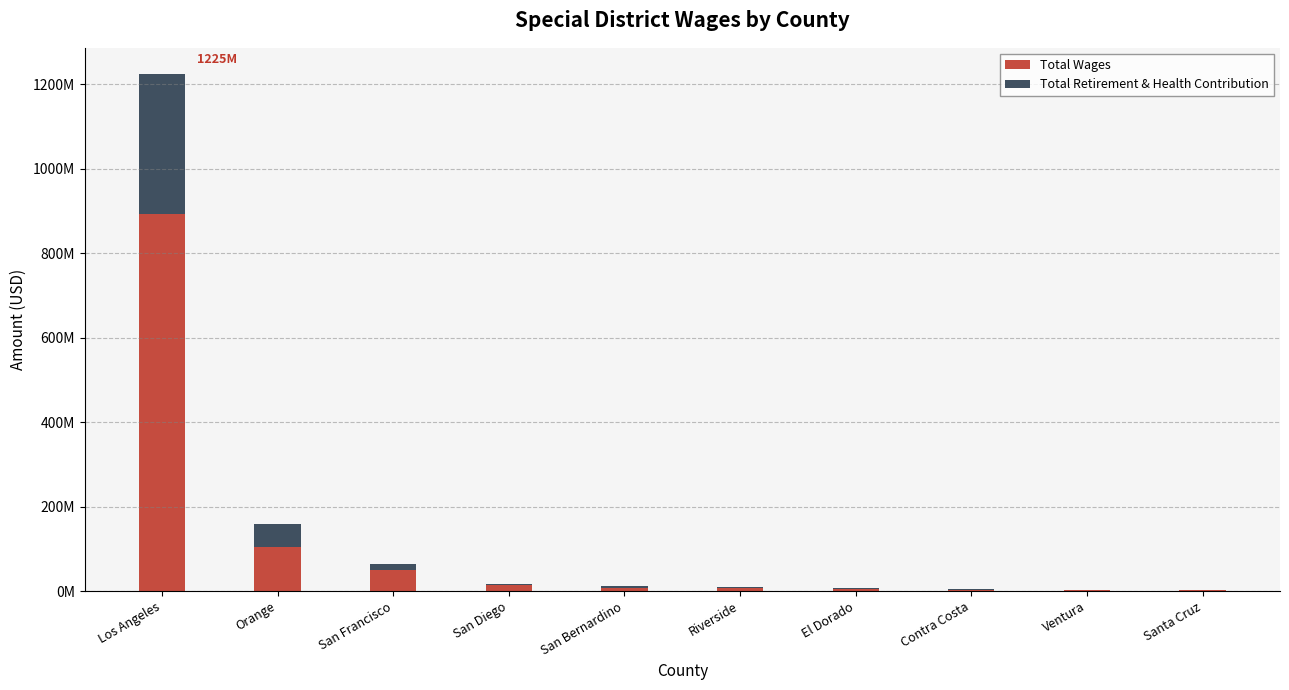

What is the total value across all series at Contra Costa?

4340418